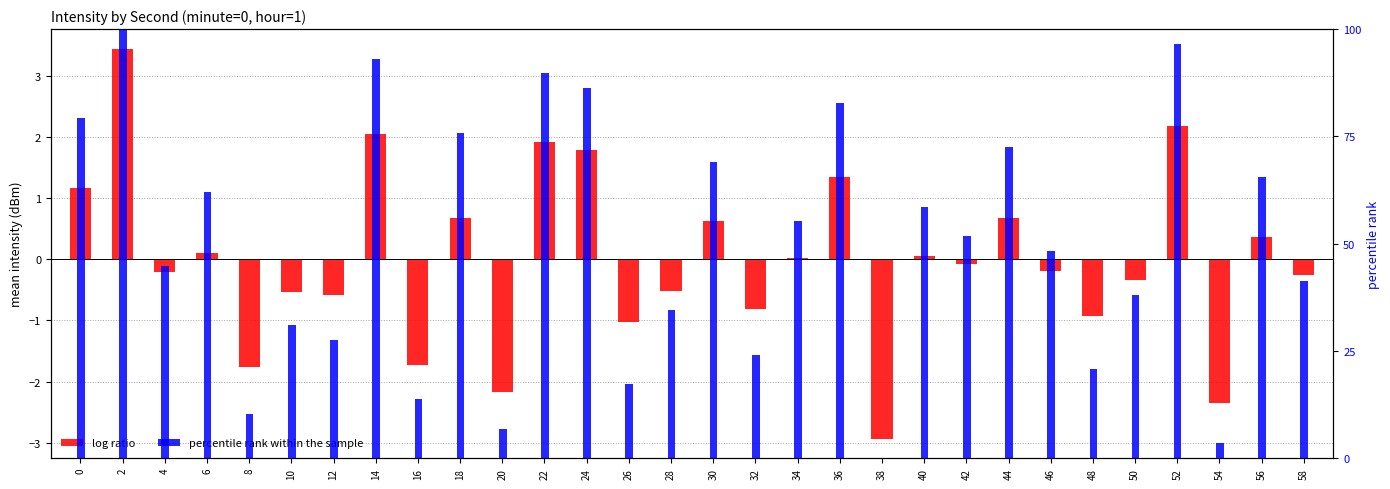

How many groups of bars are there?

30